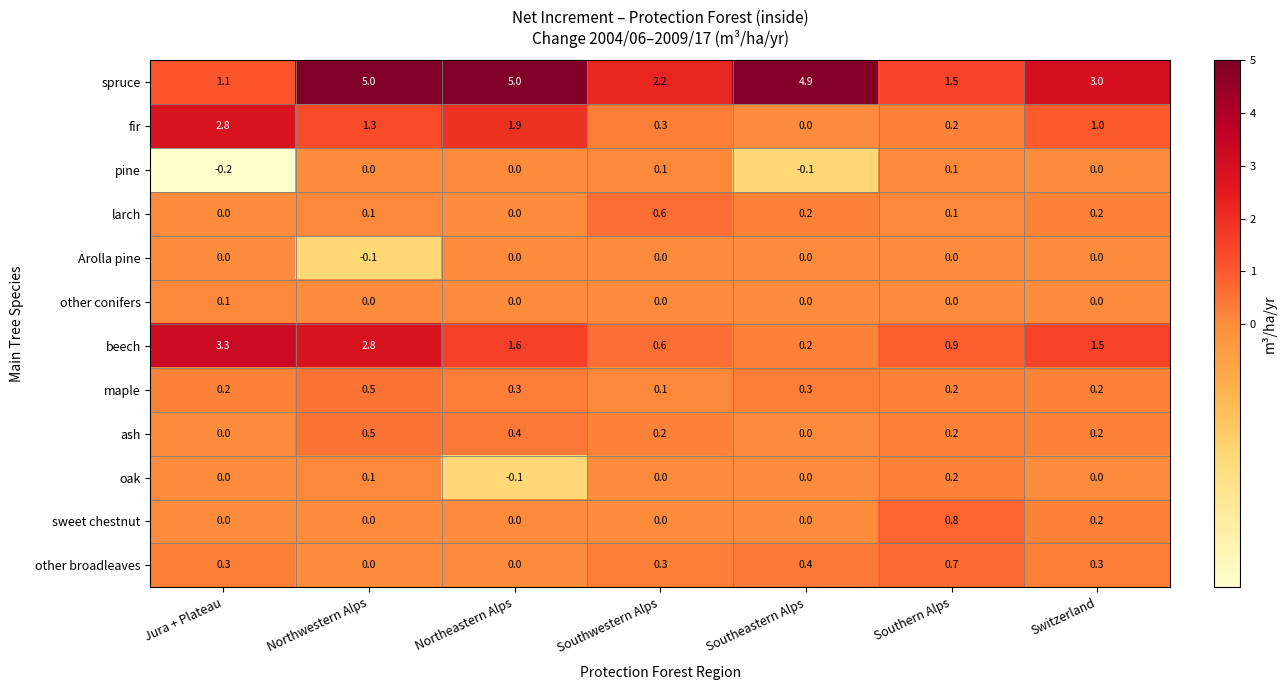

What is the total value across all series at Southern Alps?

4.9